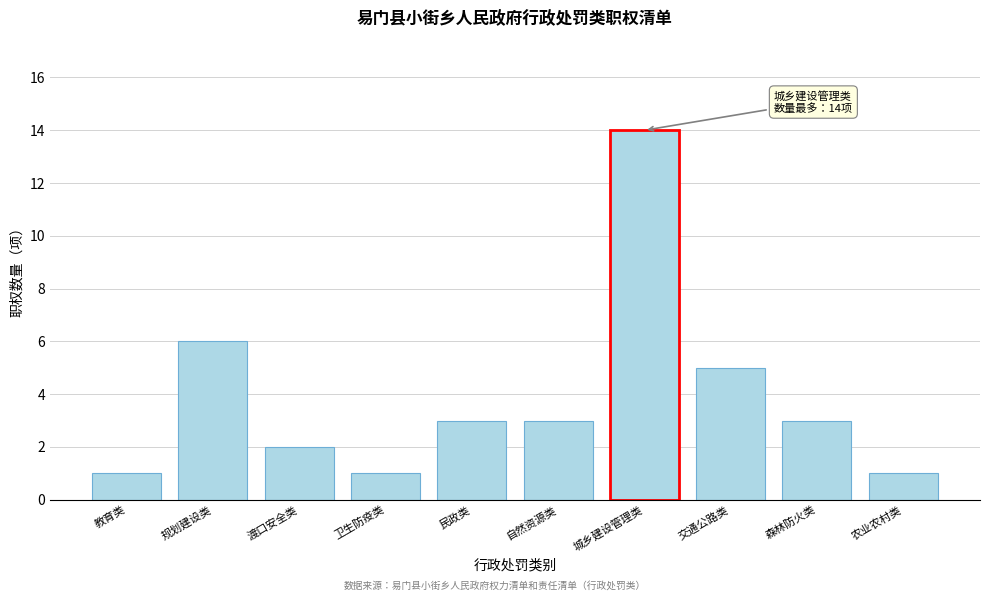

Reading left to right, extract all data points from this chart.

教育类=1	规划建设类=6	渡口安全类=2	卫生防疫类=1	民政类=3	自然资源类=3	城乡建设管理类=14	交通公路类=5	森林防火类=3	农业农村类=1